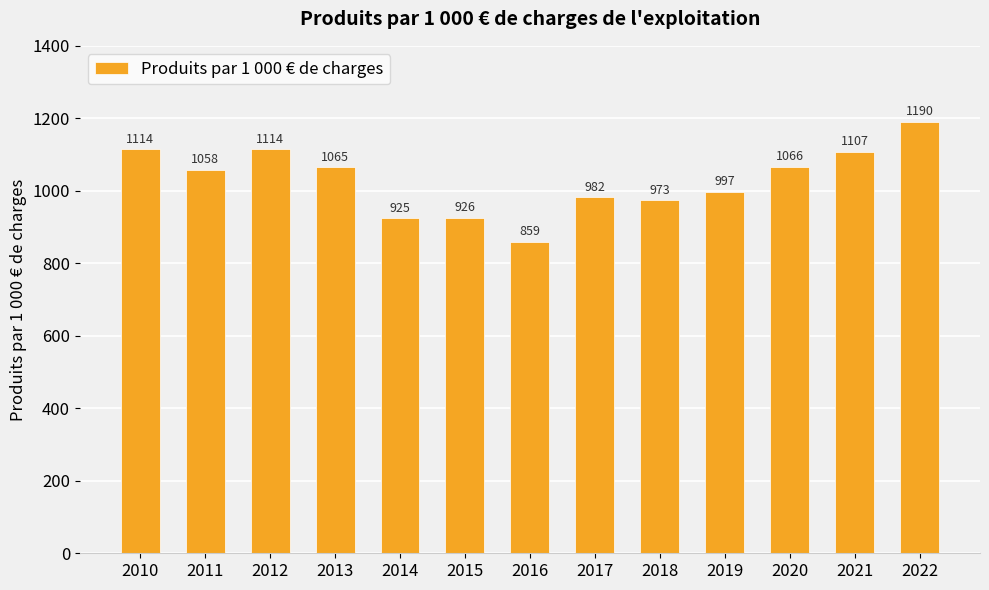

What is the value of the 1st bar from the left?

1114.1